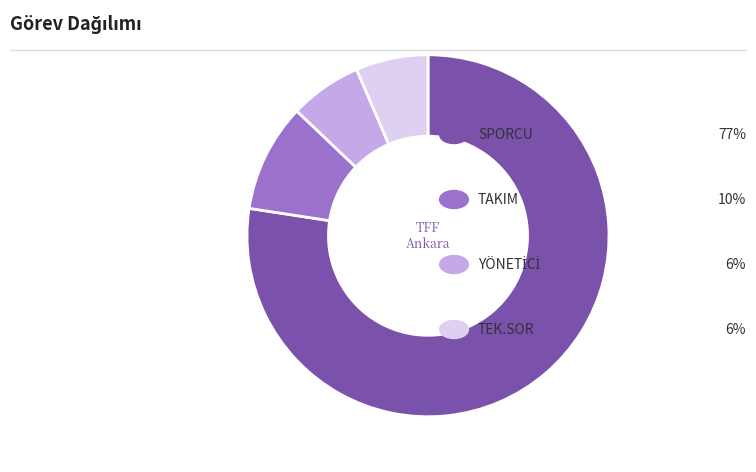

Is there any slice that represents more than half of the pie?

Yes